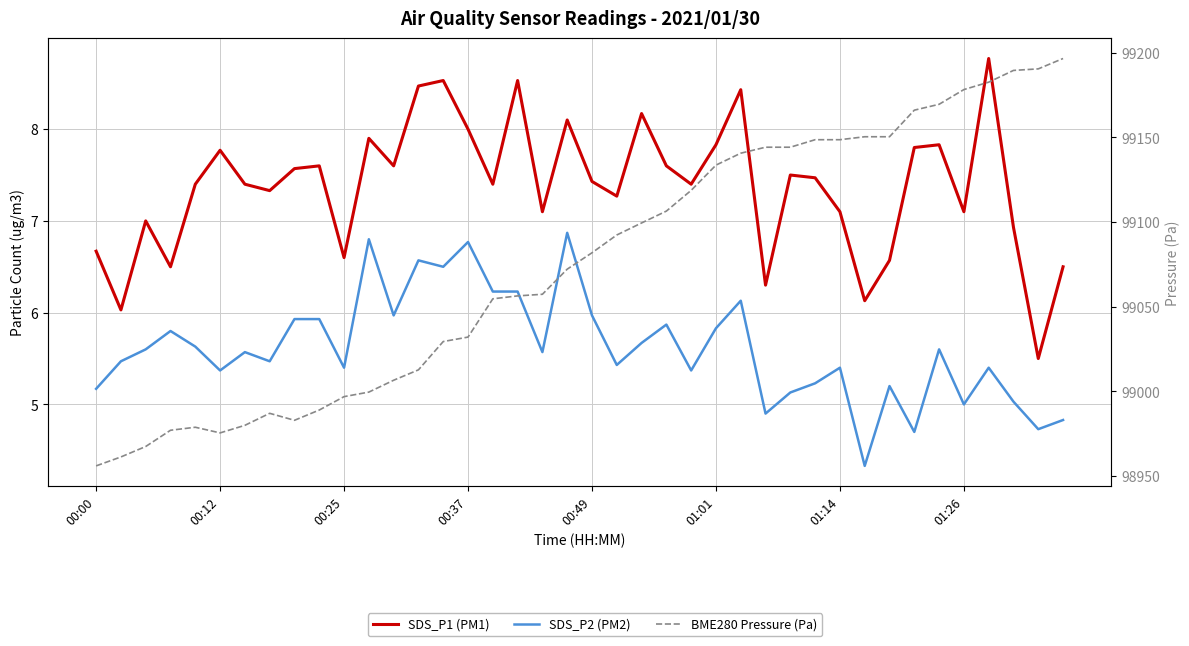

Reading right to left, transcribe all the data shown in this chart.

SDS_P1 (PM1): 6.5	5.5	6.9	8.8	7.1	7.8	7.8	6.6	6.1	7.1	7.5	7.5	6.3	8.4	7.8	7.4	7.6	8.2	7.3	7.4	8.1	7.1	8.5	7.4	8.0	8.5	8.5	7.6	7.9	6.6	7.6	7.6	7.3	7.4	7.8	7.4	6.5	7.0	6.0	6.7
SDS_P2 (PM2): 4.8	4.7	5.0	5.4	5.0	5.6	4.7	5.2	4.3	5.4	5.2	5.1	4.9	6.1	5.8	5.4	5.9	5.7	5.4	6.0	6.9	5.6	6.2	6.2	6.8	6.5	6.6	6.0	6.8	5.4	5.9	5.9	5.5	5.6	5.4	5.6	5.8	5.6	5.5	5.2
BME280 Pressure (Pa): 99196.5	99190.4	99189.5	99182.6	99178.2	99169.5	99166.0	99150.3	99150.3	99148.6	99148.6	99144.2	99144.2	99140.6	99133.6	99118.7	99106.4	99099.4	99092.3	99081.8	99072.2	99057.3	99056.4	99054.7	99032.1	99029.4	99012.7	99006.6	98999.6	98996.9	98989.0	98982.9	98987.1	98980.0	98975.5	98978.8	98977.1	98967.5	98961.3	98956.0